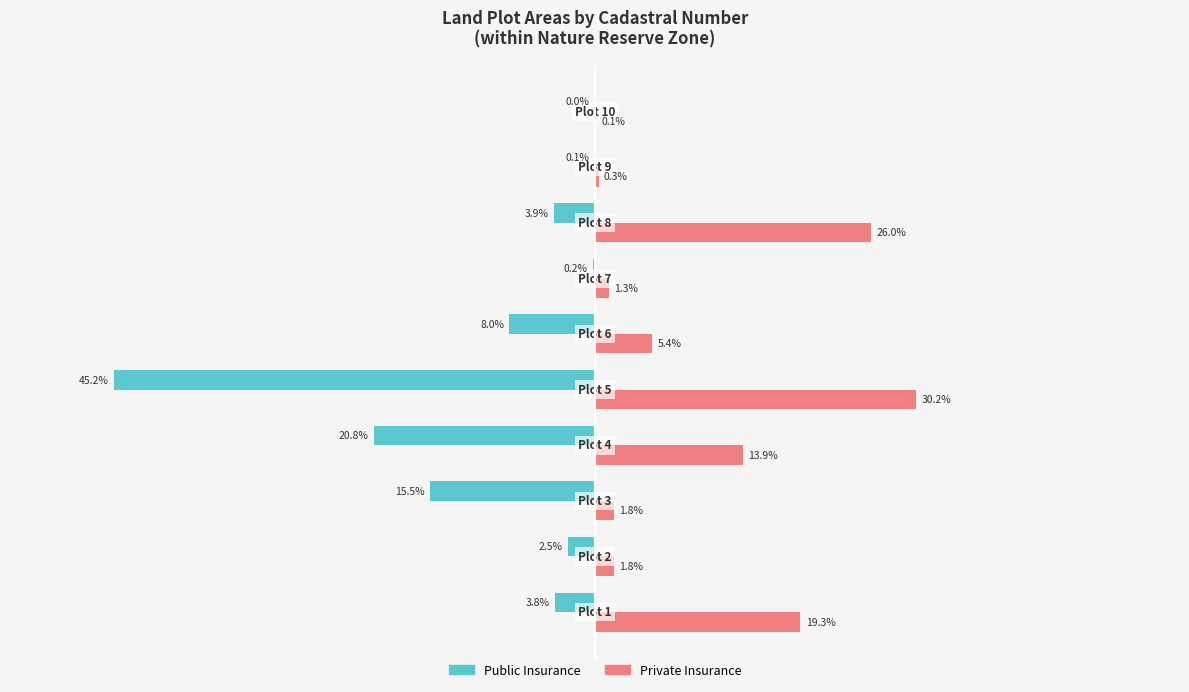

Which series has the largest total across all categories?

Private Insurance